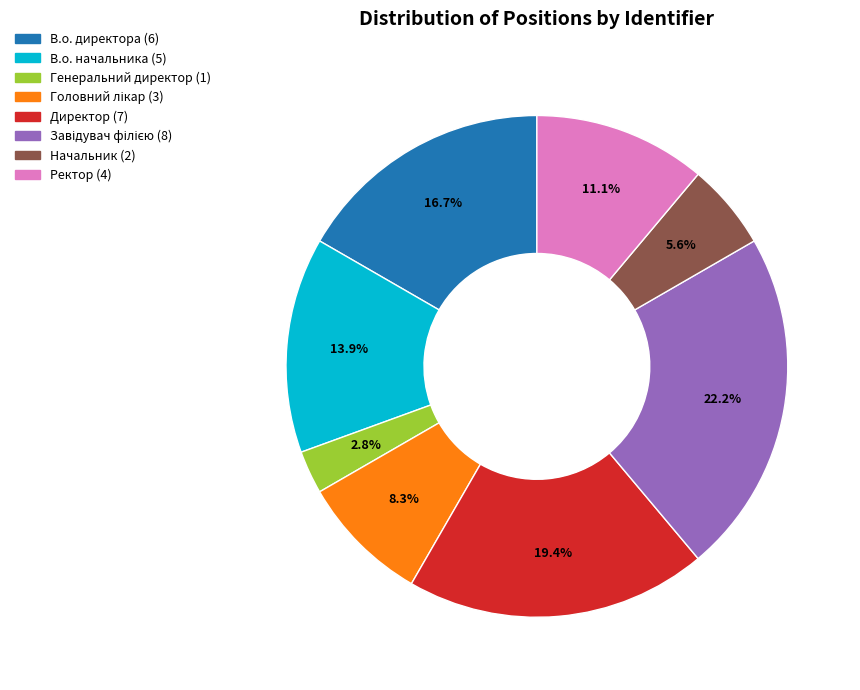

Does any single category account for the majority?

No